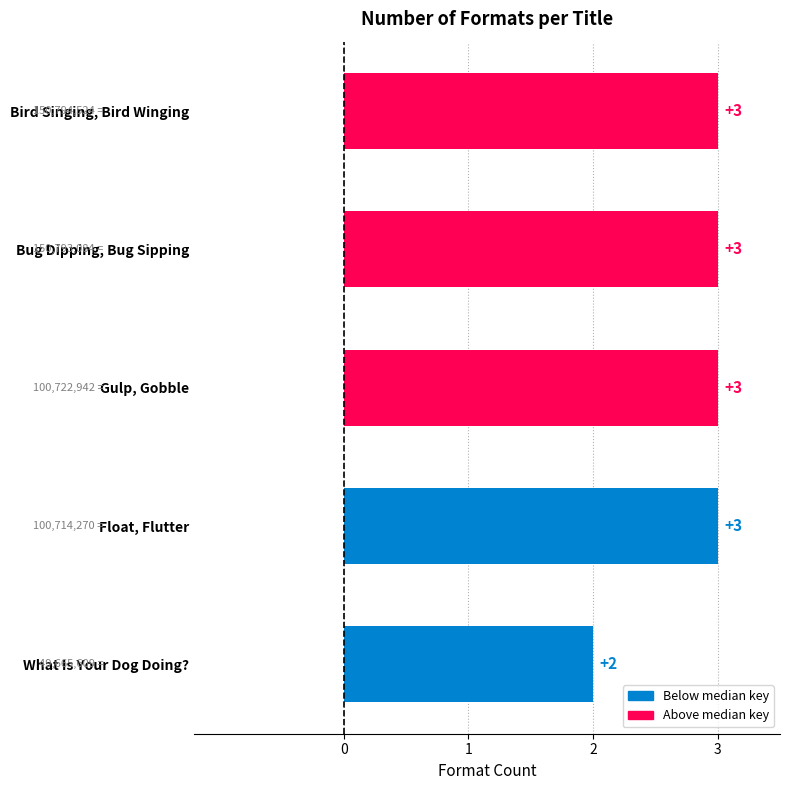

Reading top to bottom, extract all data points from this chart.

3	3	3	3	2